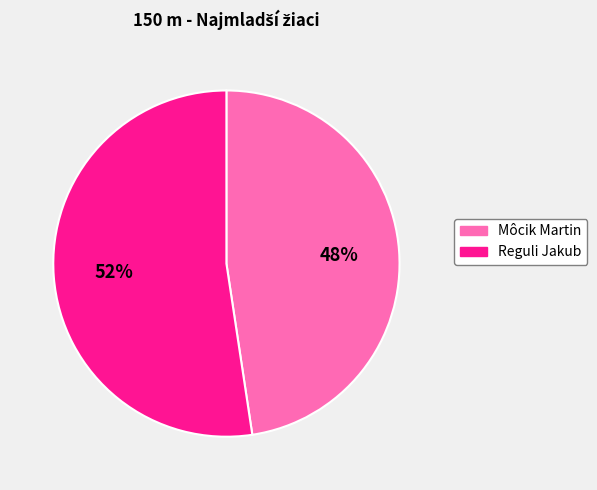

To the nearest percent, what is the combined percentage of Môcik Martin and Reguli Jakub?

100%